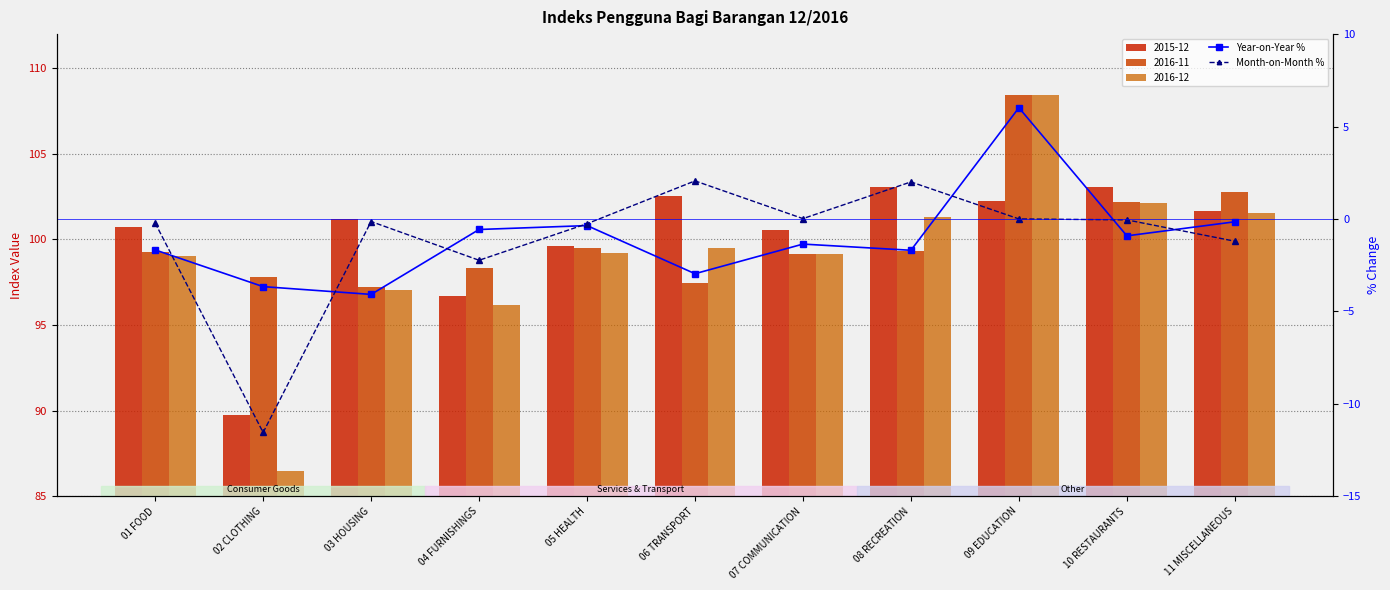

What is the value of the Year-on-Year % bar at the 7th from the left?

-1.4